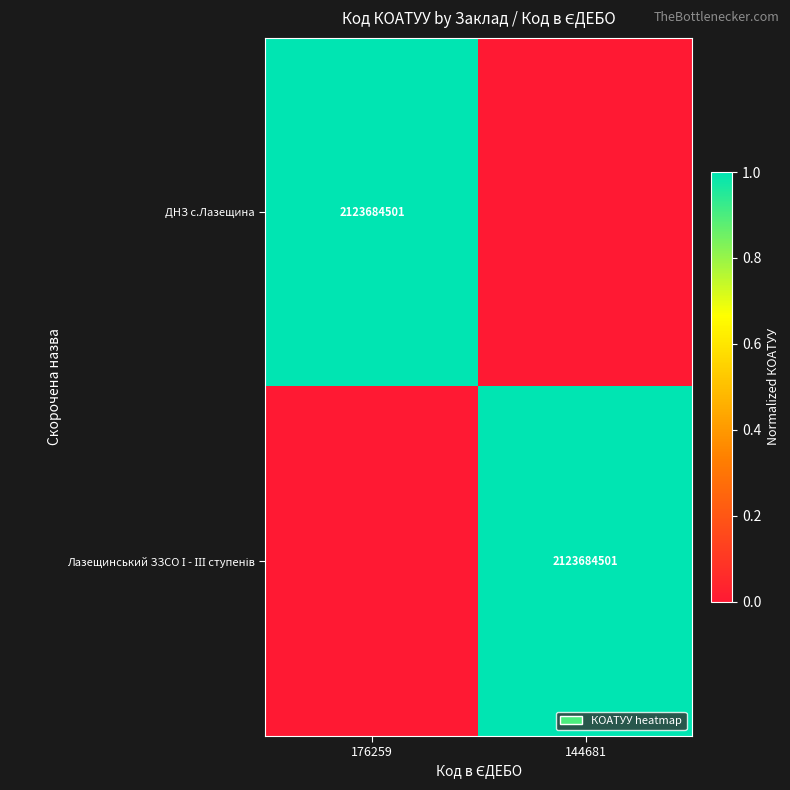

Is it true that ДНЗ с.Лазещина equals 1279313446 at 176259?

False